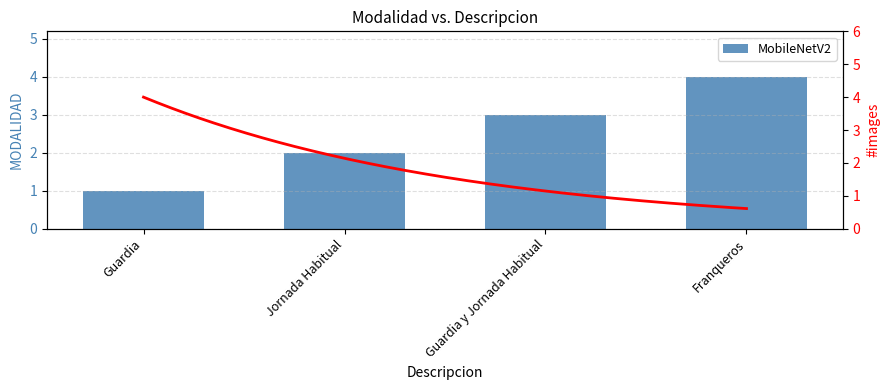

At which category does the chart reach its minimum across all series?

Guardia